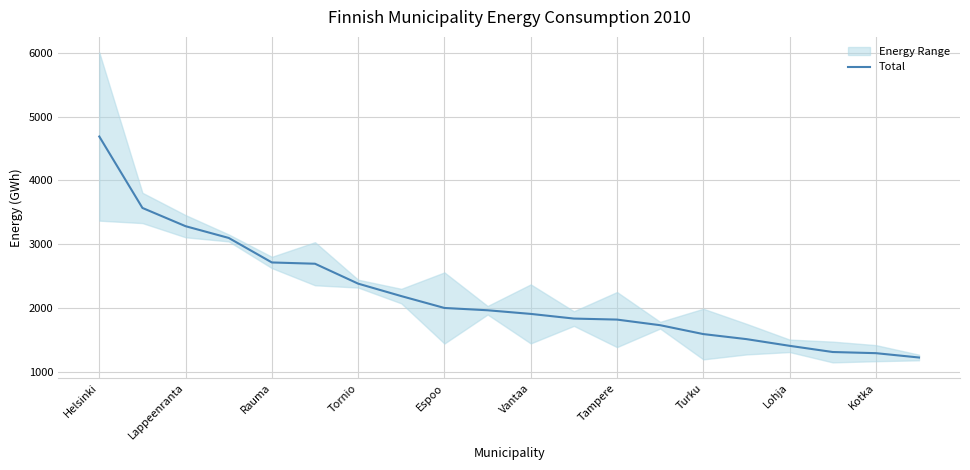

What is the highest value of the Total series?

4688